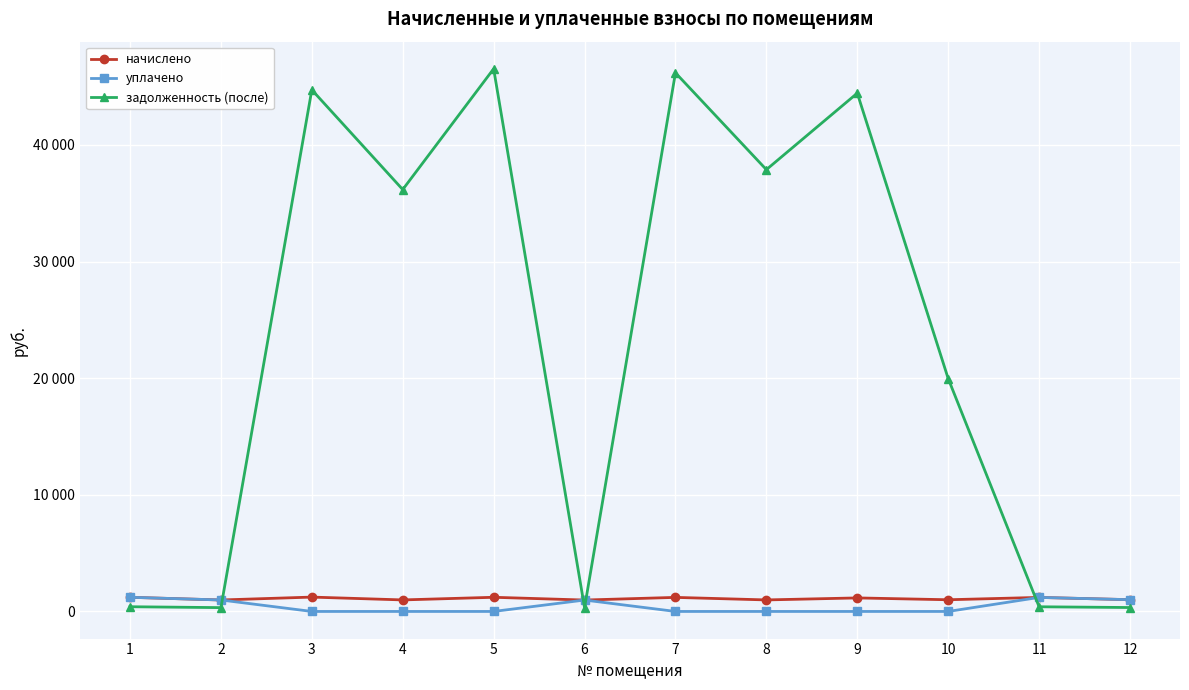

Does the chart have visible grid lines?

Yes